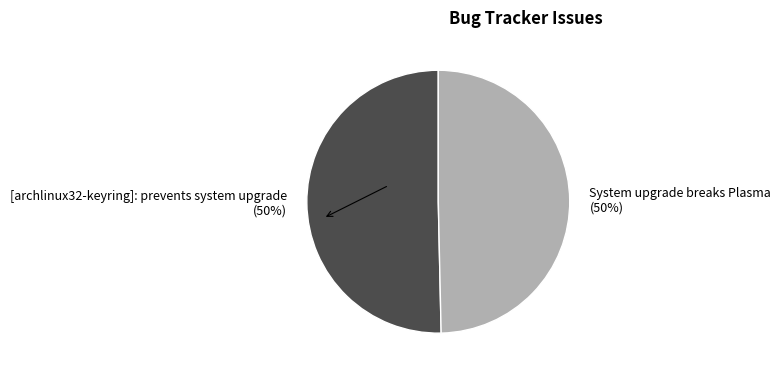

True or false: [archlinux32-keyring]: prevents system upgrade accounts for 50% of the total.

True